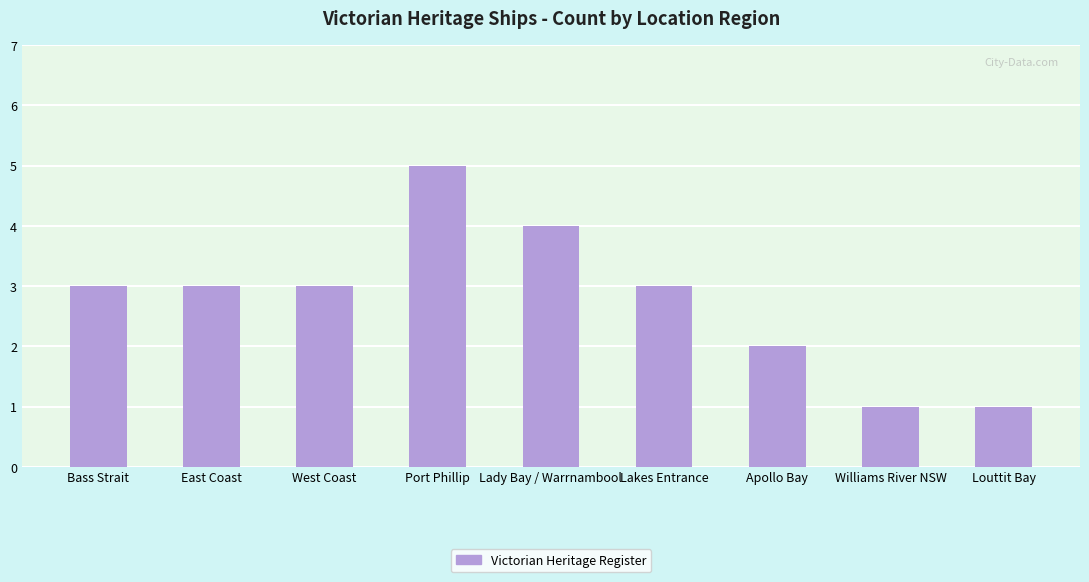

What is the sum of the values at Bass Strait and Apollo Bay?

5